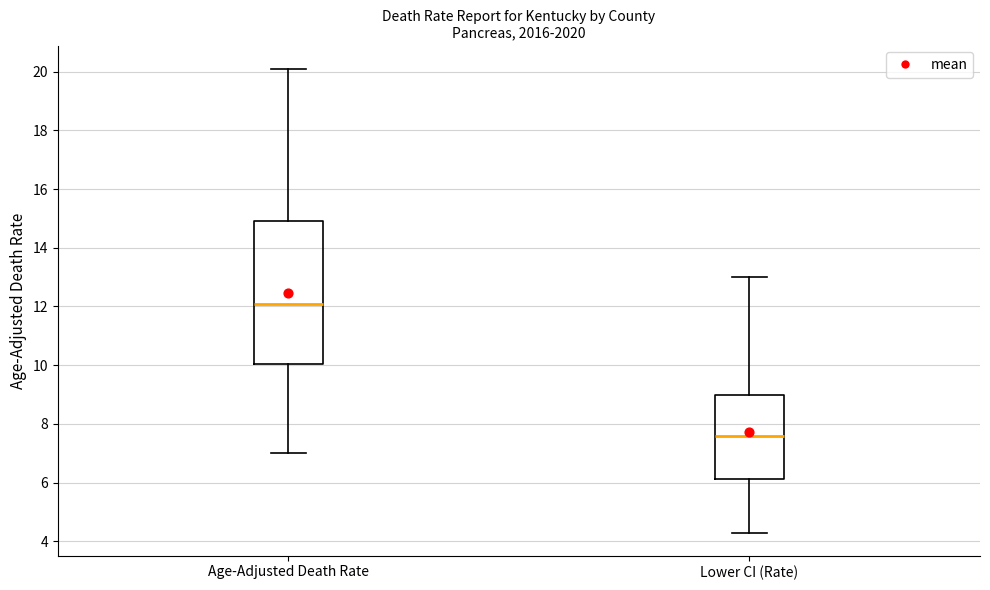

Comparing the boxes themselves (not the whiskers), which one is the tallest?

Age-Adjusted Death Rate